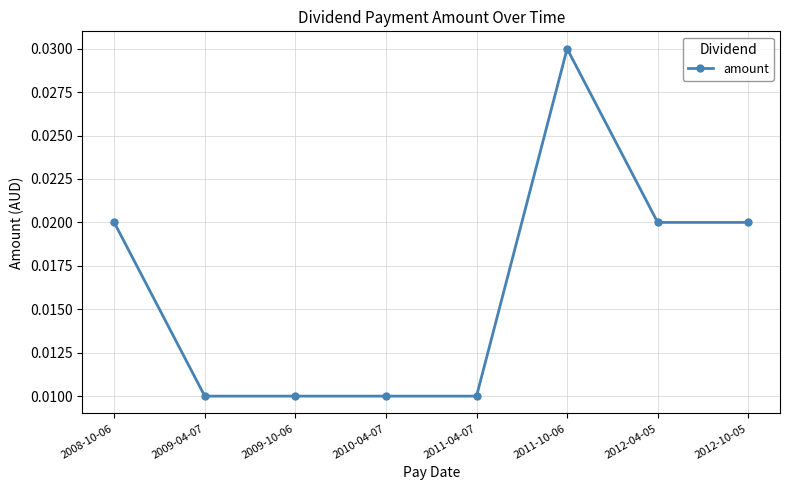

Which has a higher value, 2012-04-05 or 2011-10-06?

2011-10-06